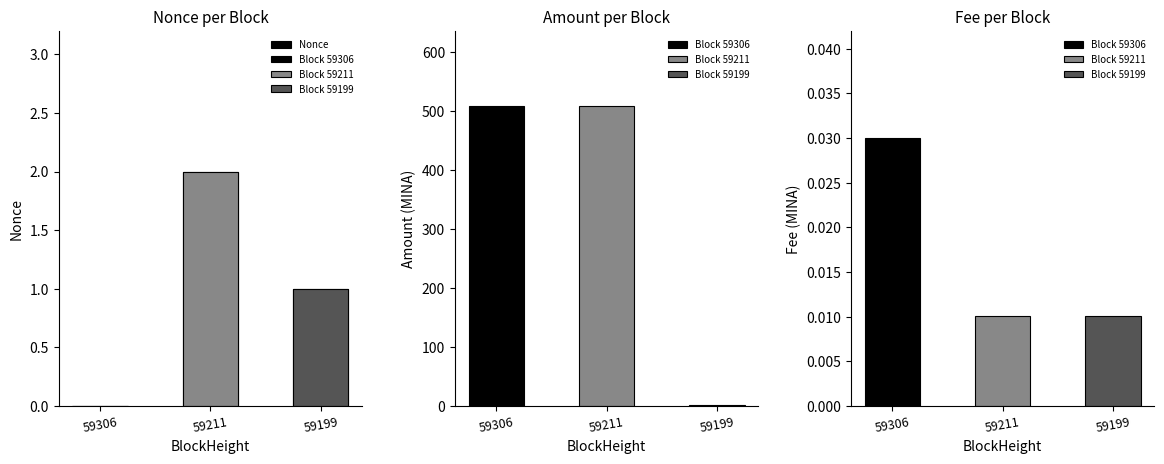

List the labels in order of value, smallest first.

59306, 59199, 59211